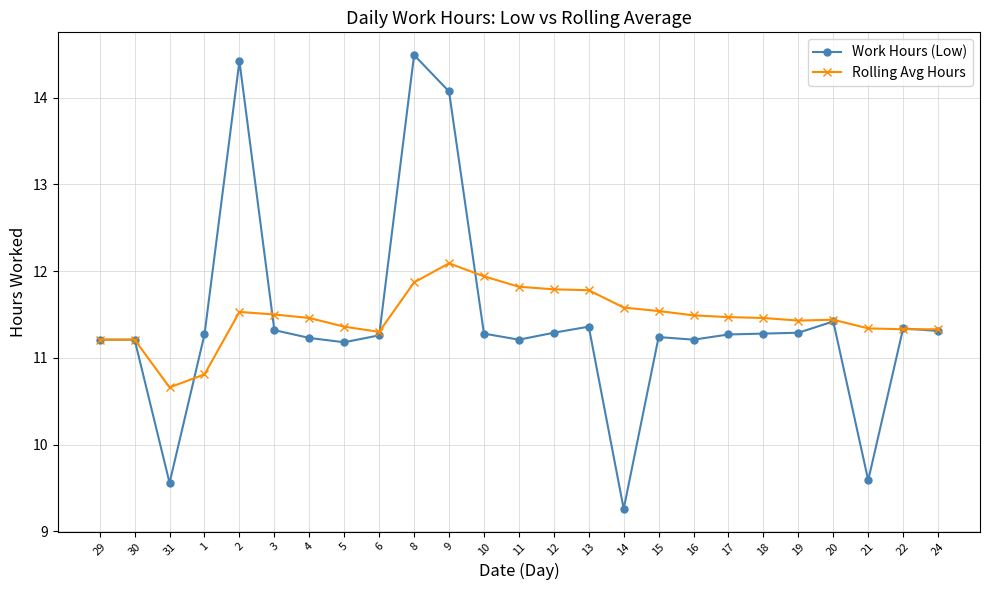

Which series has the largest total across all categories?

Rolling Avg Hours